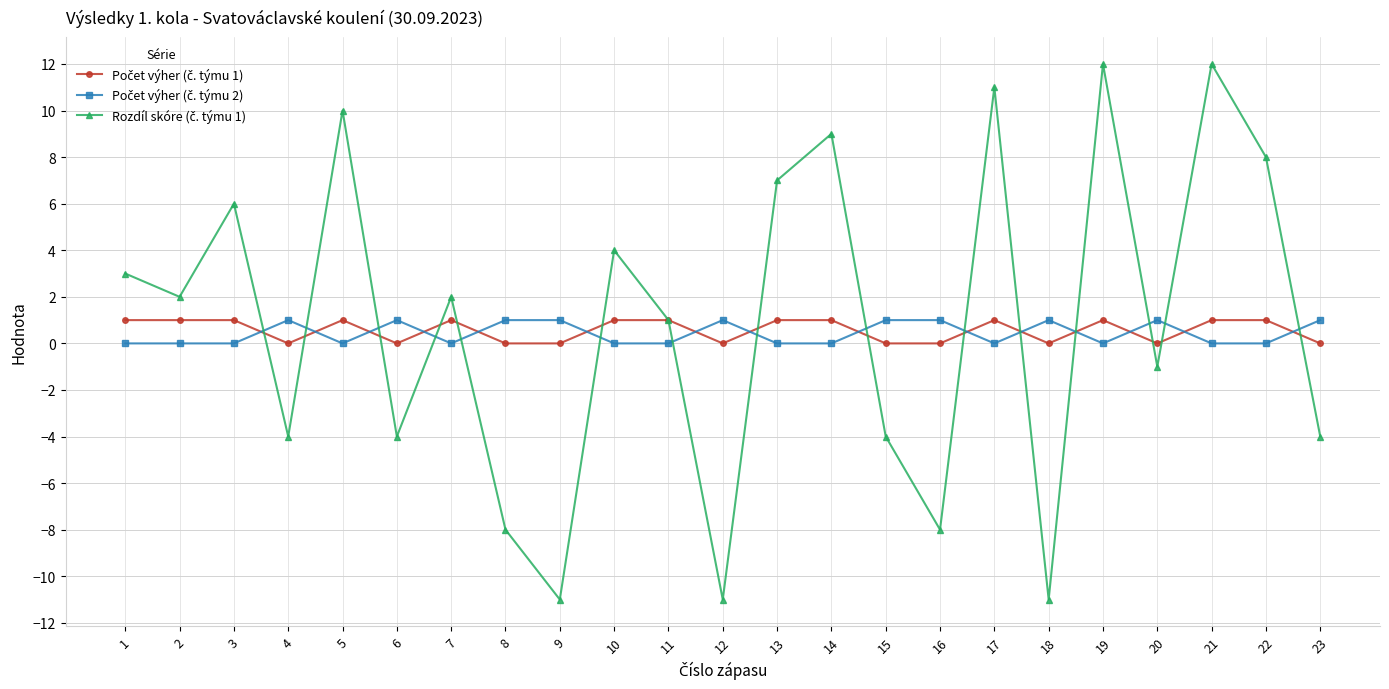

What is the total value across all series at 8?

-7